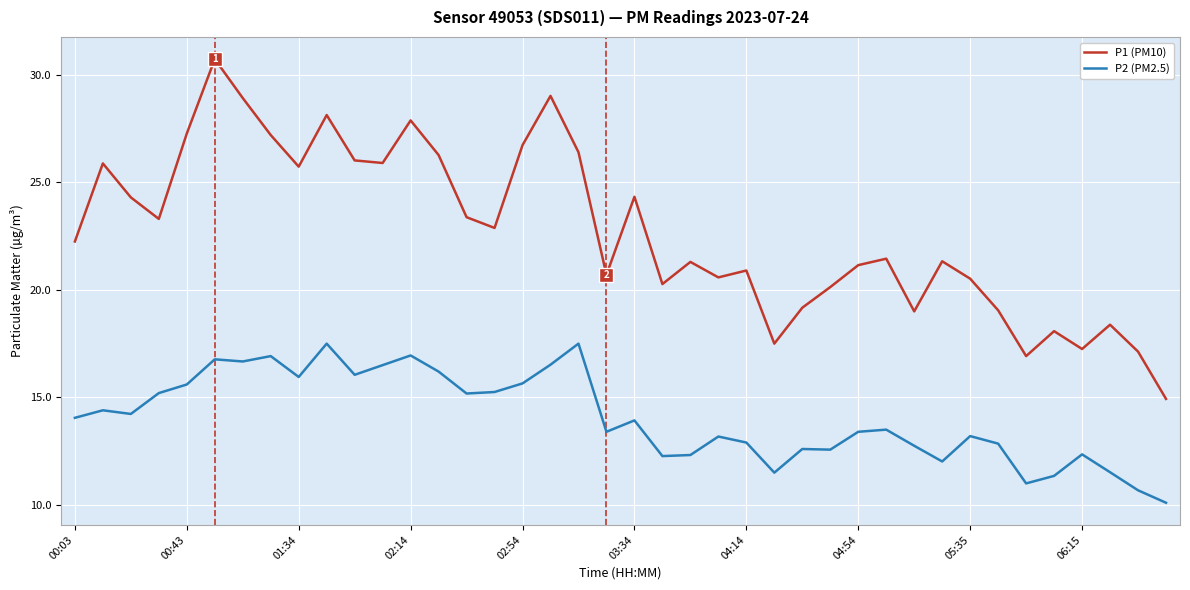

Which series has the largest total across all categories?

P1 (PM10)